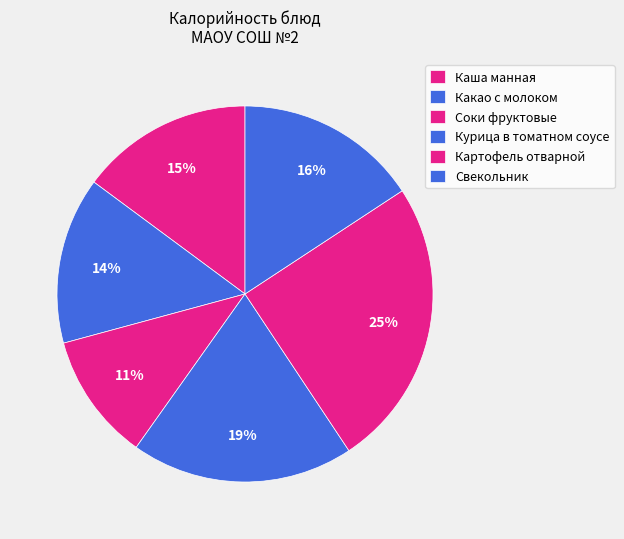

What percentage do Картофель отварной and Какао с молоком together represent?

39.3%